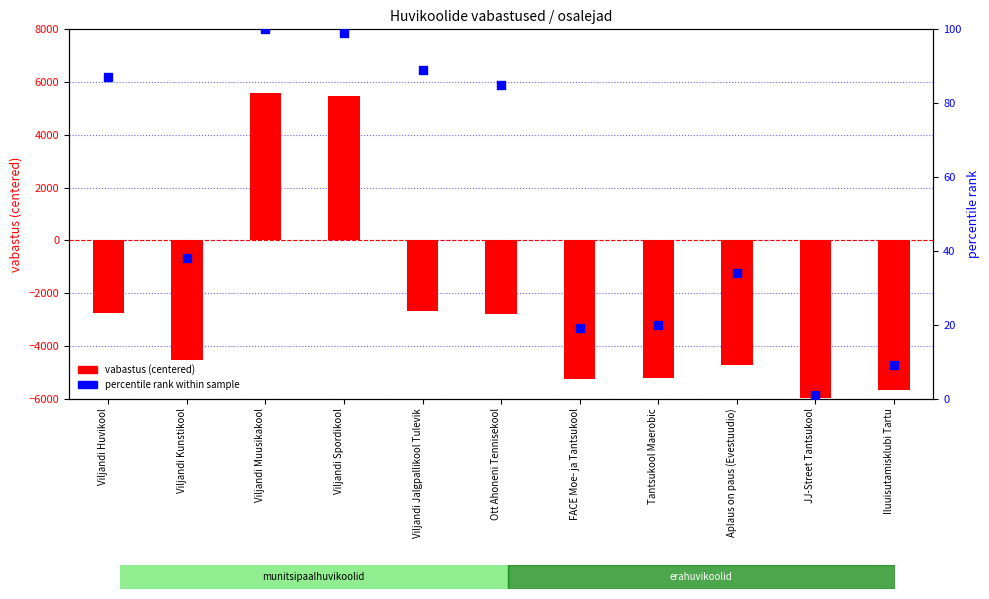

Which series contains the lowest Y value?

vabastus (centered)